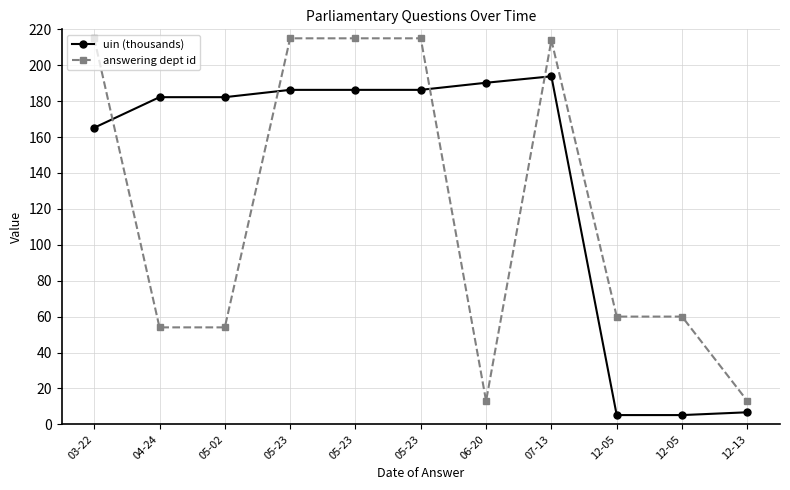

At how many categories does at least one series exceed 143?

8